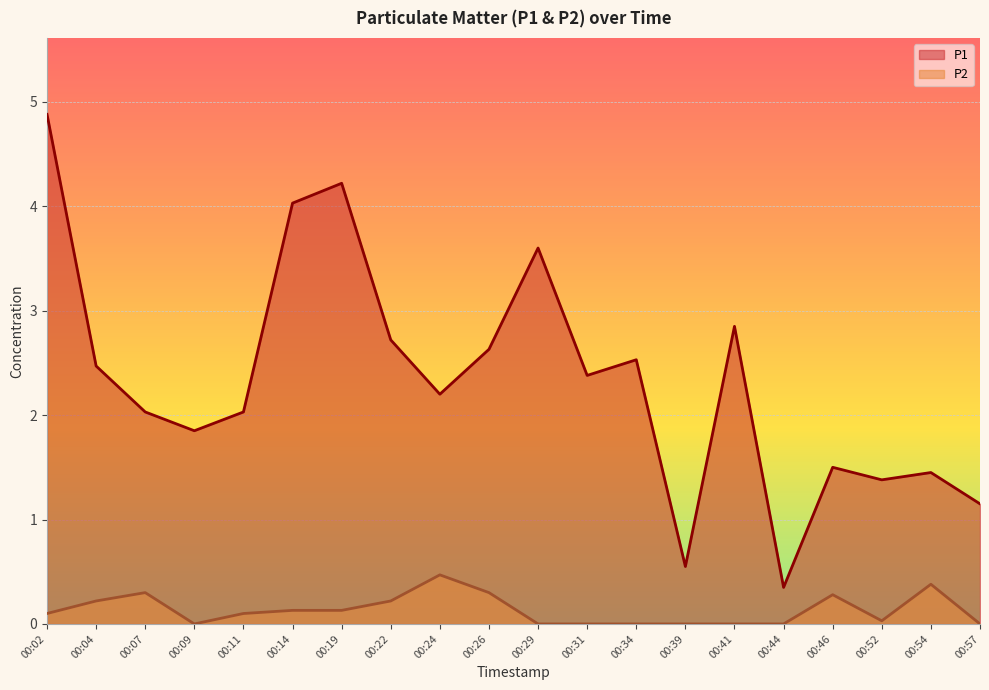

True or false: P2 has more than 1 interior local peaks.

True